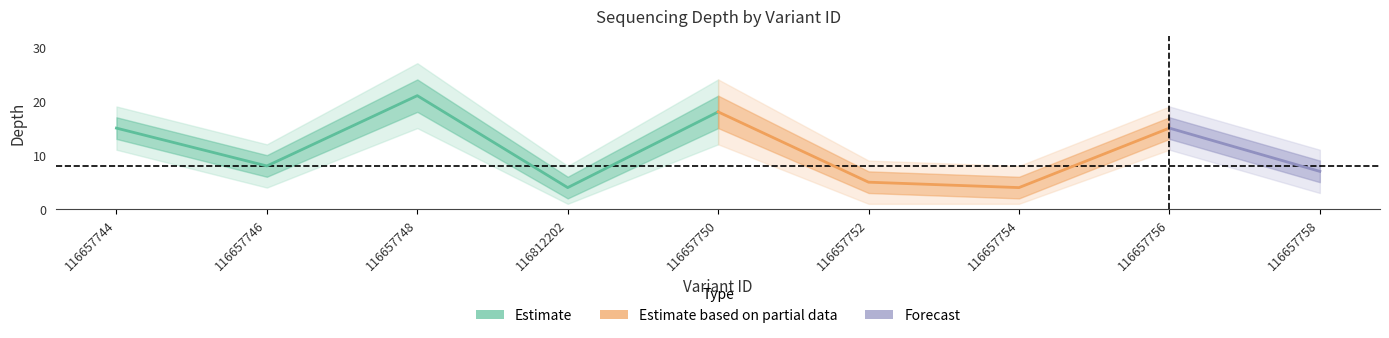

The chart shows a value of 3 at 116657752. True or false?

False